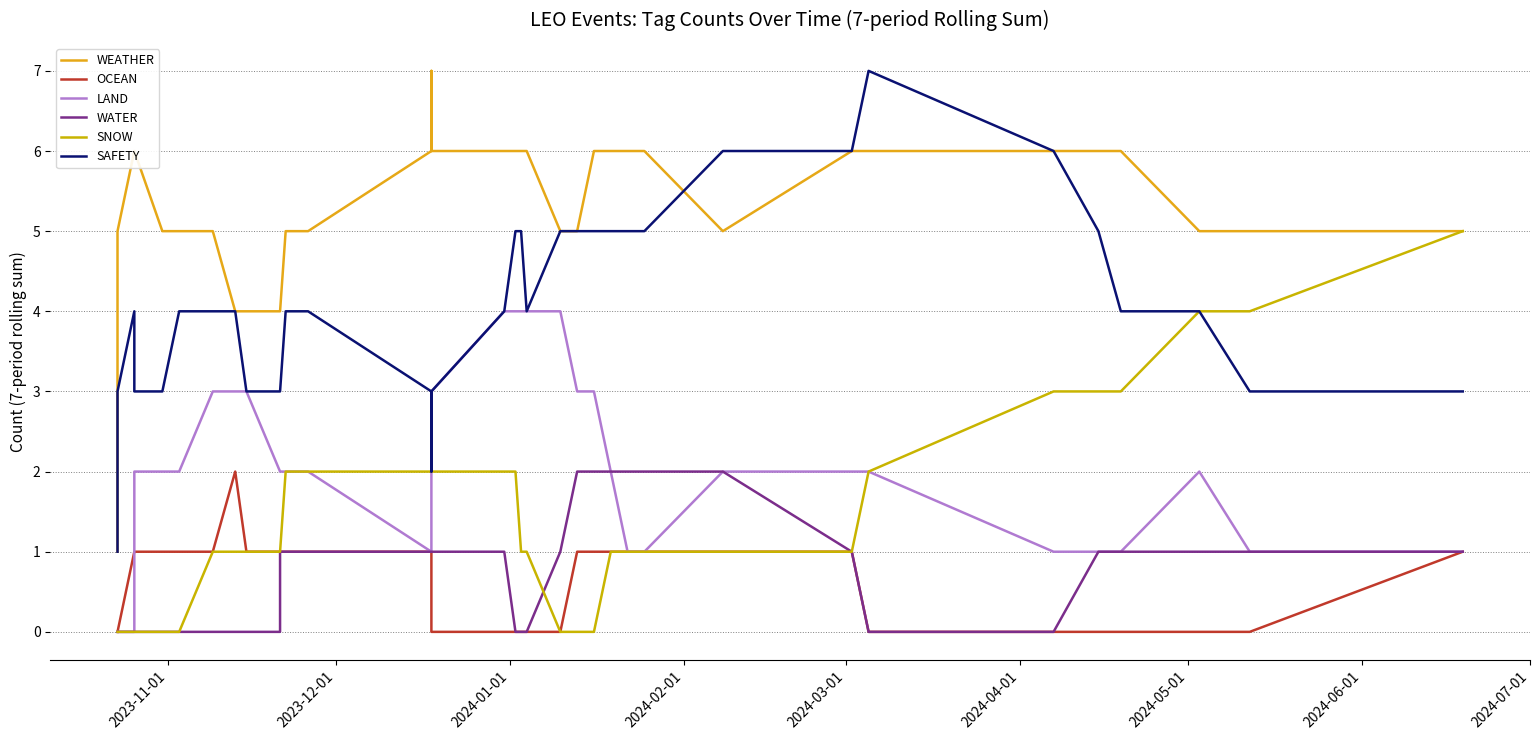

Is this an area chart (filled region under the line)?

No